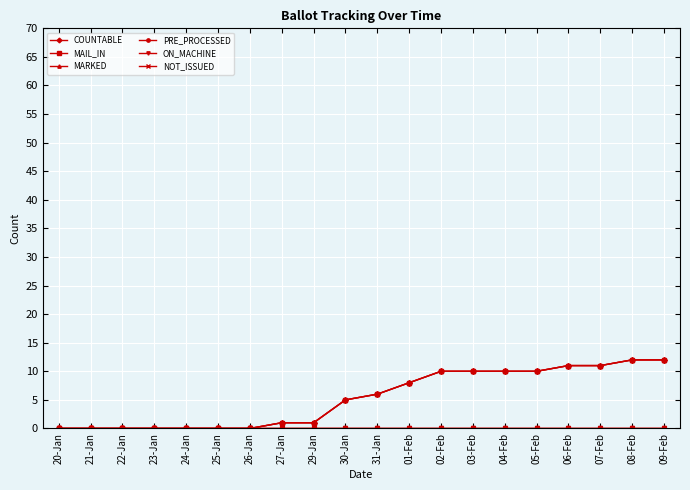

Is this an area chart (filled region under the line)?

No